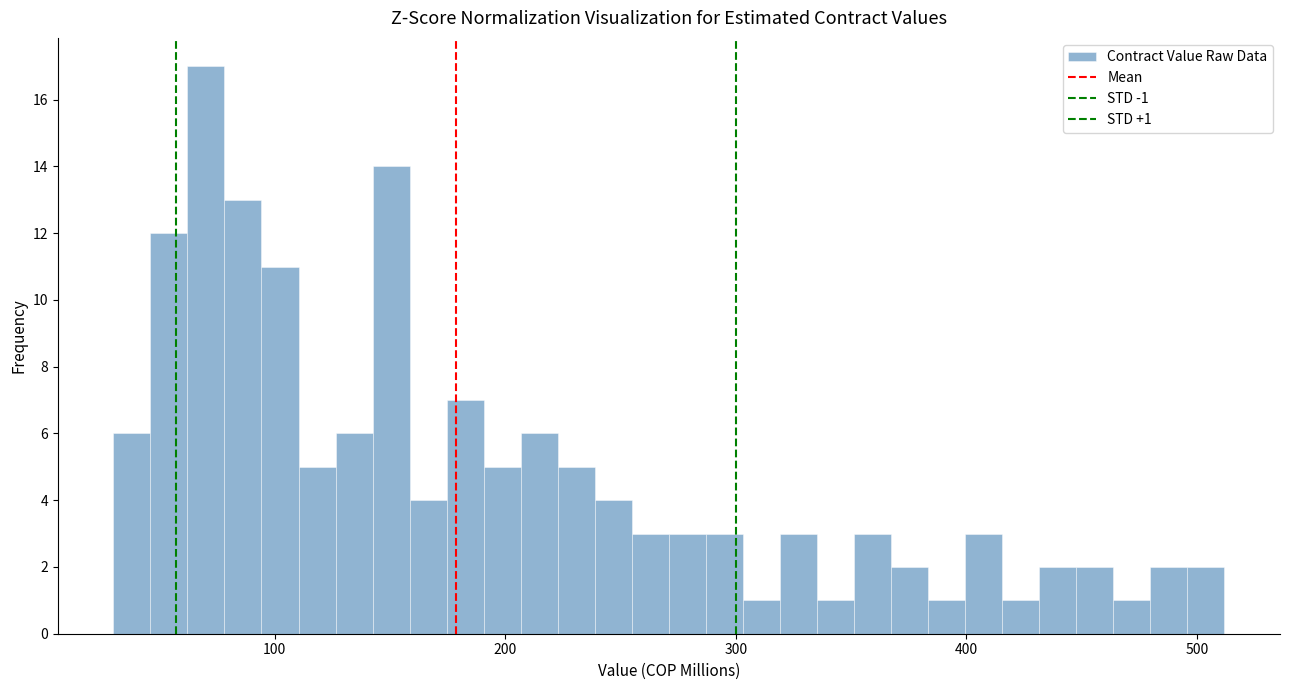

Around what value on the x-axis is the tallest bar? Give the approximate position of its centre, as read against the axis.

70